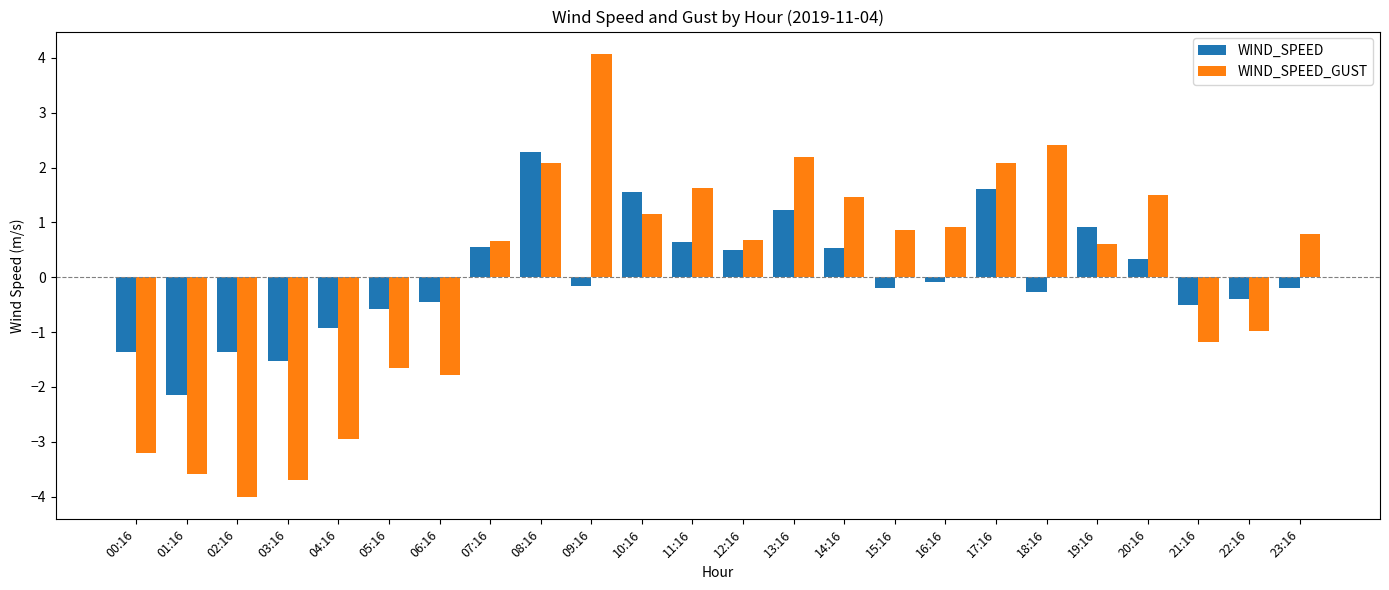

What is the difference between the WIND_SPEED values at 01:16 and 11:16?

2.8